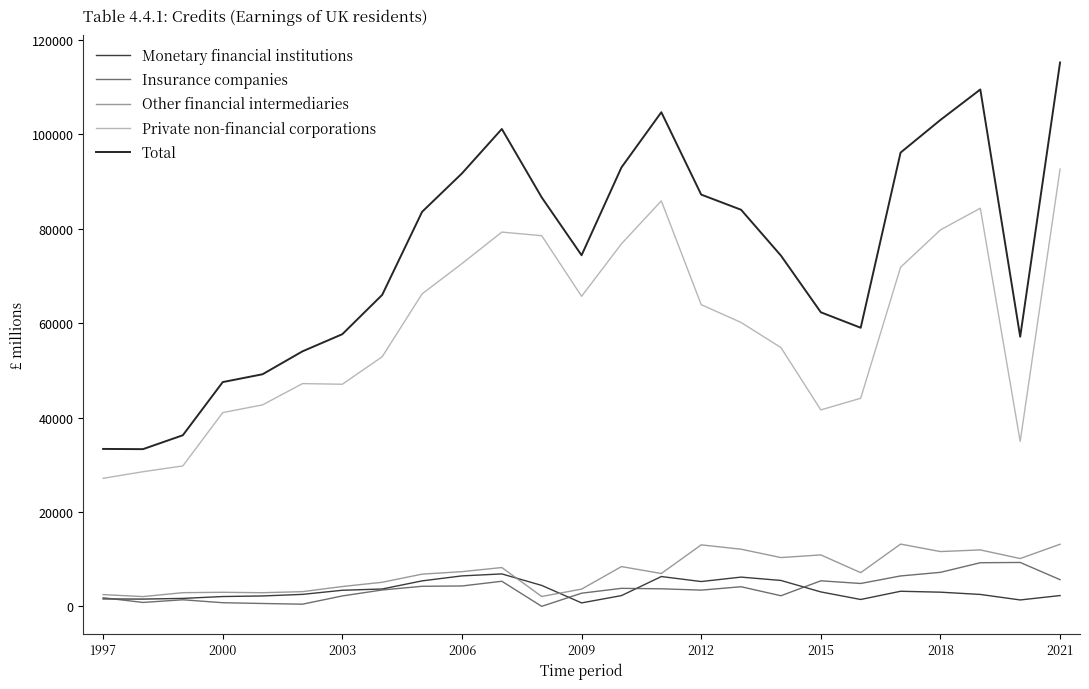

Which series has the widest spread of values?

Total